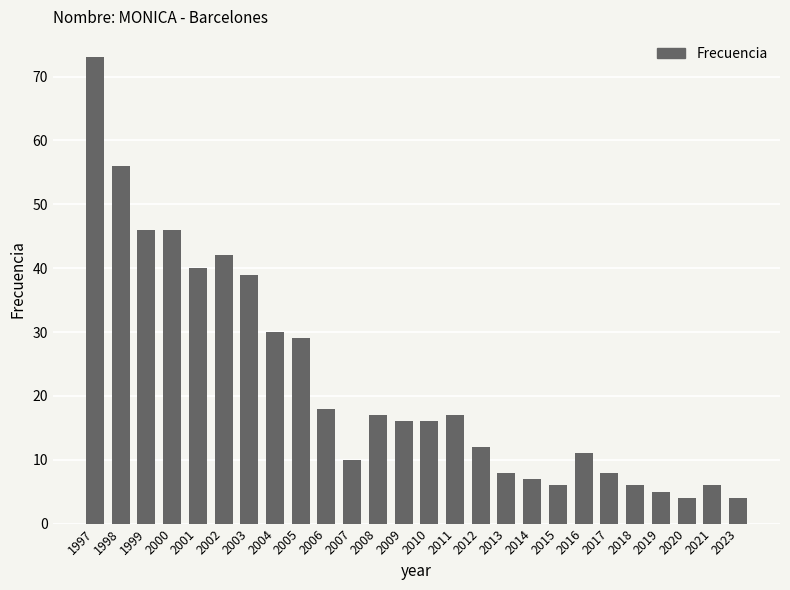

What is the value of the 15th bar from the left?

17